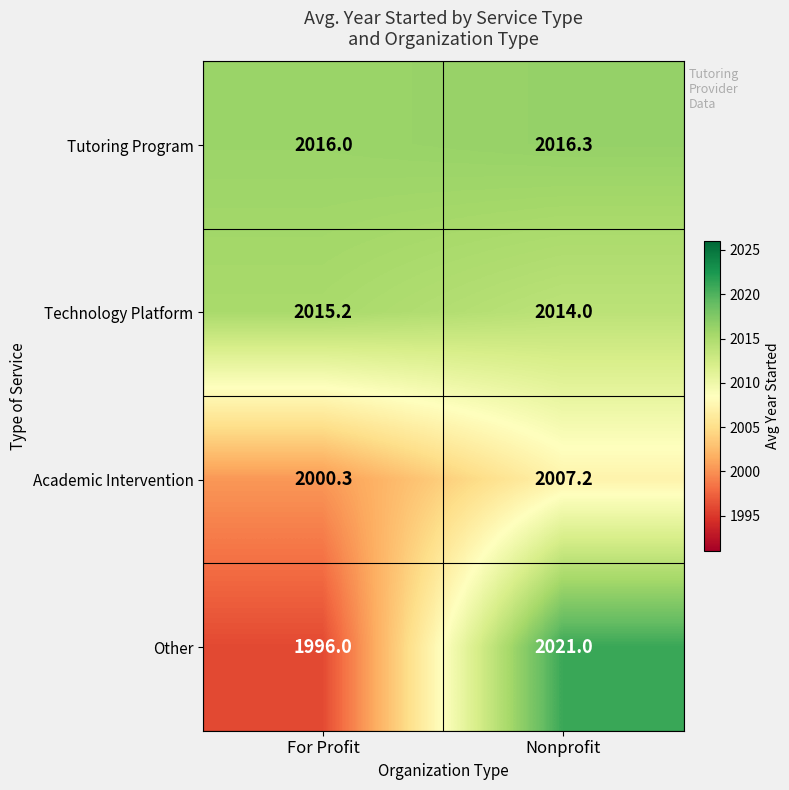

Is it true that Technology Platform equals 3069.5 at For Profit?

False